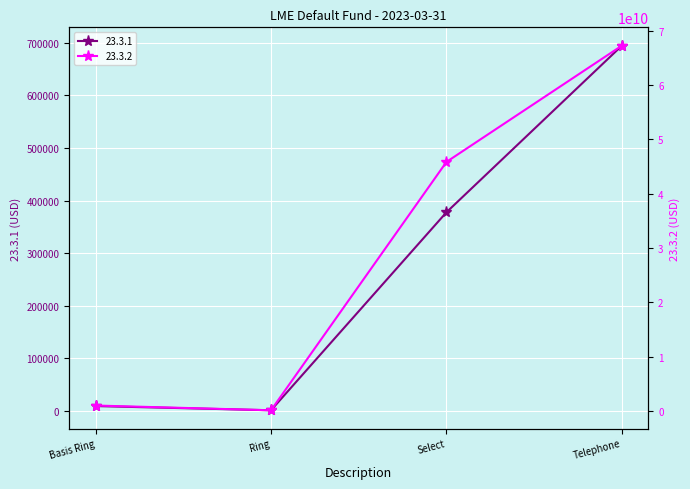

At how many categories does at least one series exceed 26554163180?

2